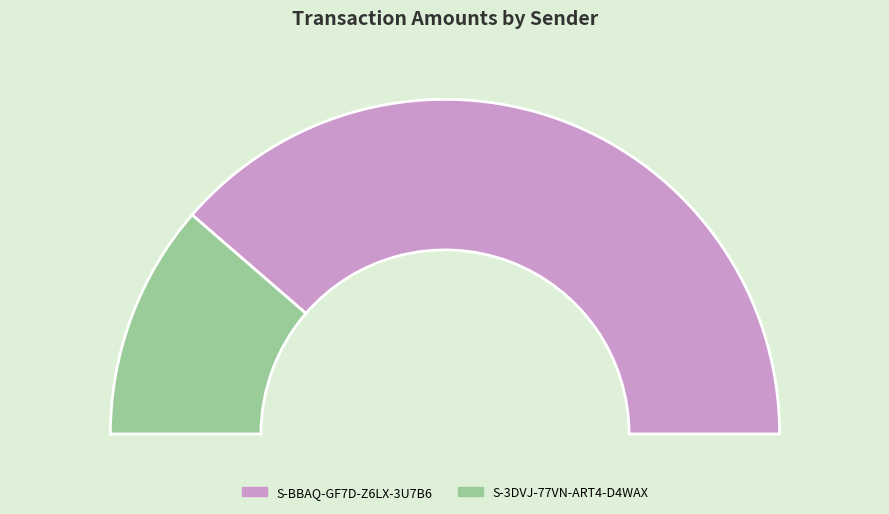

Which slice represents more than half of the pie?

S-BBAQ-GF7D-Z6LX-3U7B6